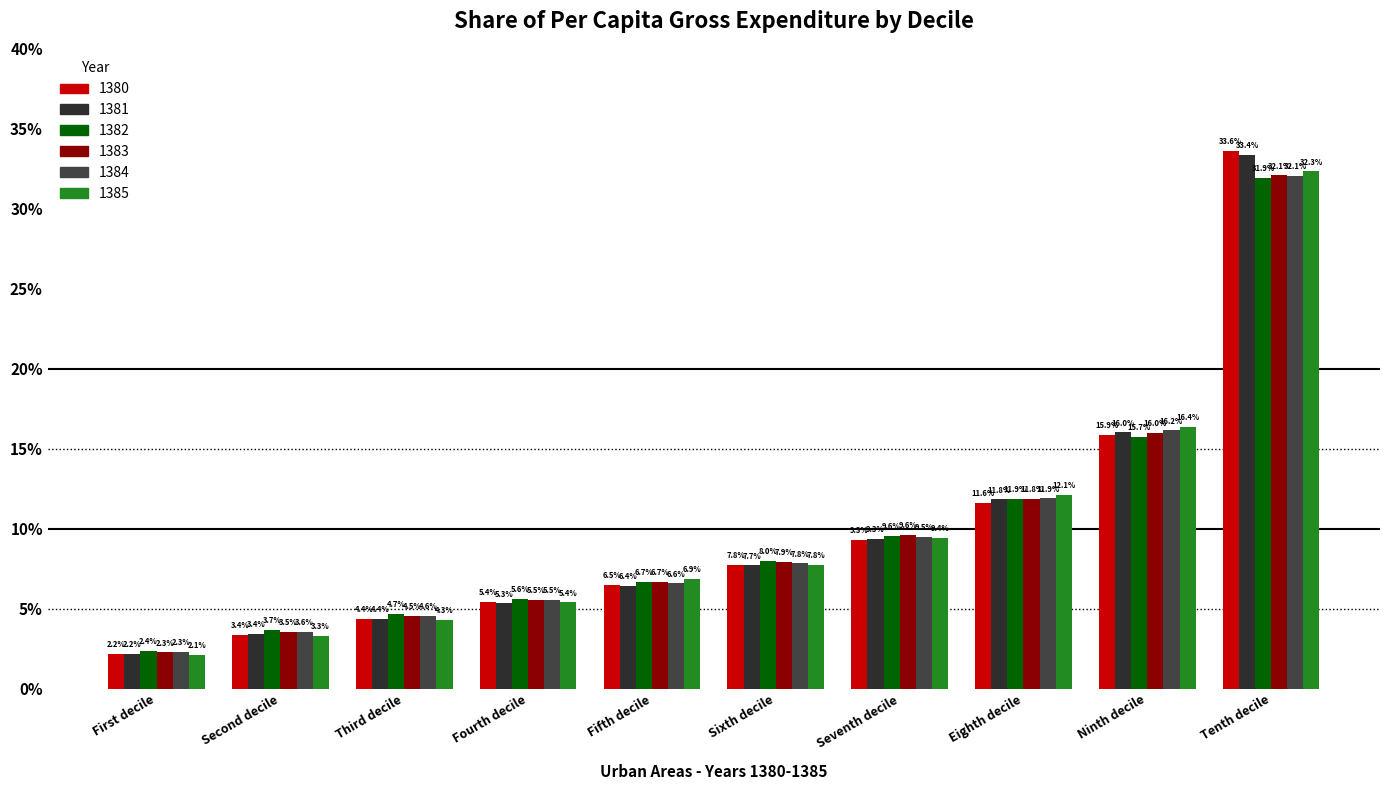

Are the bars grouped side by side (vs. stacked)?

Yes